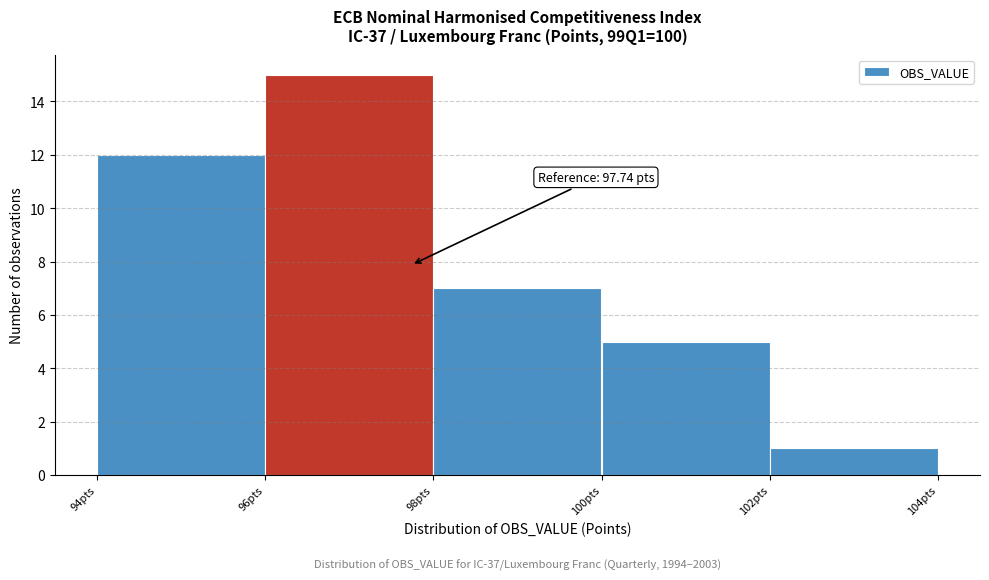

Which range on the x-axis has the tallest bar?

96 to 98